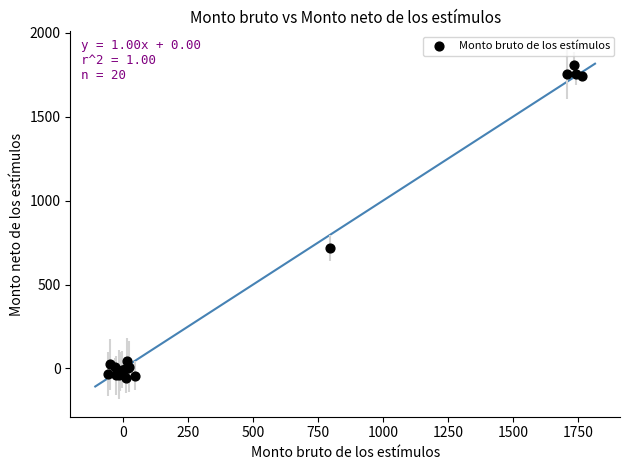

What Y value in the scatter plot is closest to 873?

715.5